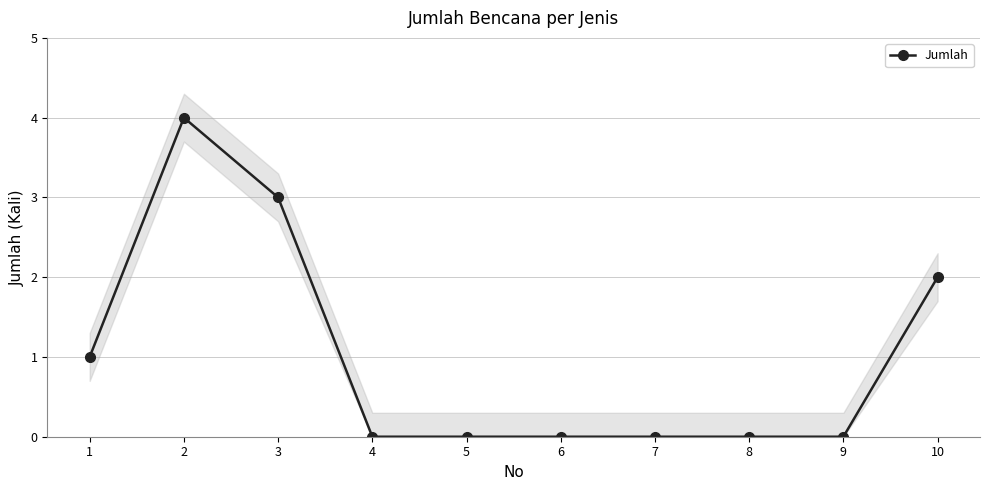

Where is the data nearest to the value 2?

10